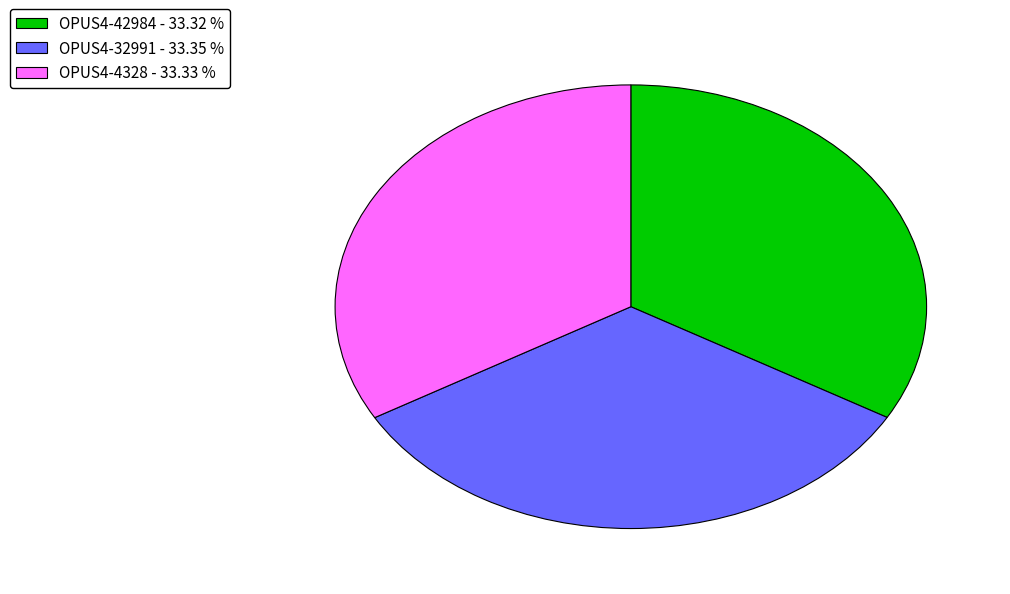

Combined, do OPUS4-42984 - 33.32 % and OPUS4-32991 - 33.35 % account for over 50%?

Yes